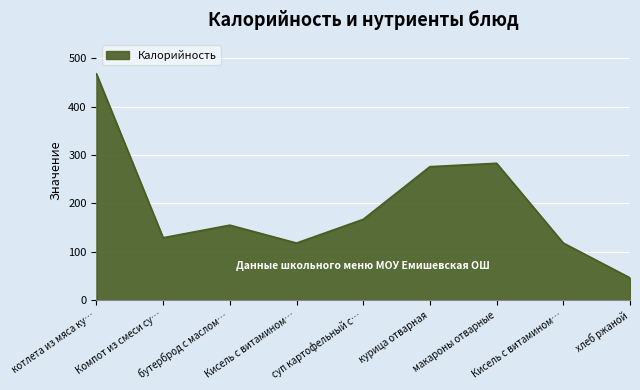

How many lines are shown in the chart?

1